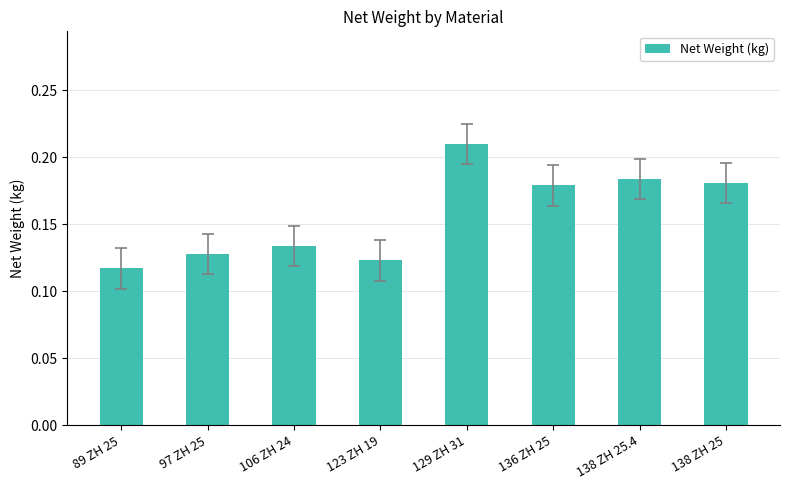

How many values are between 0 and 1?

8